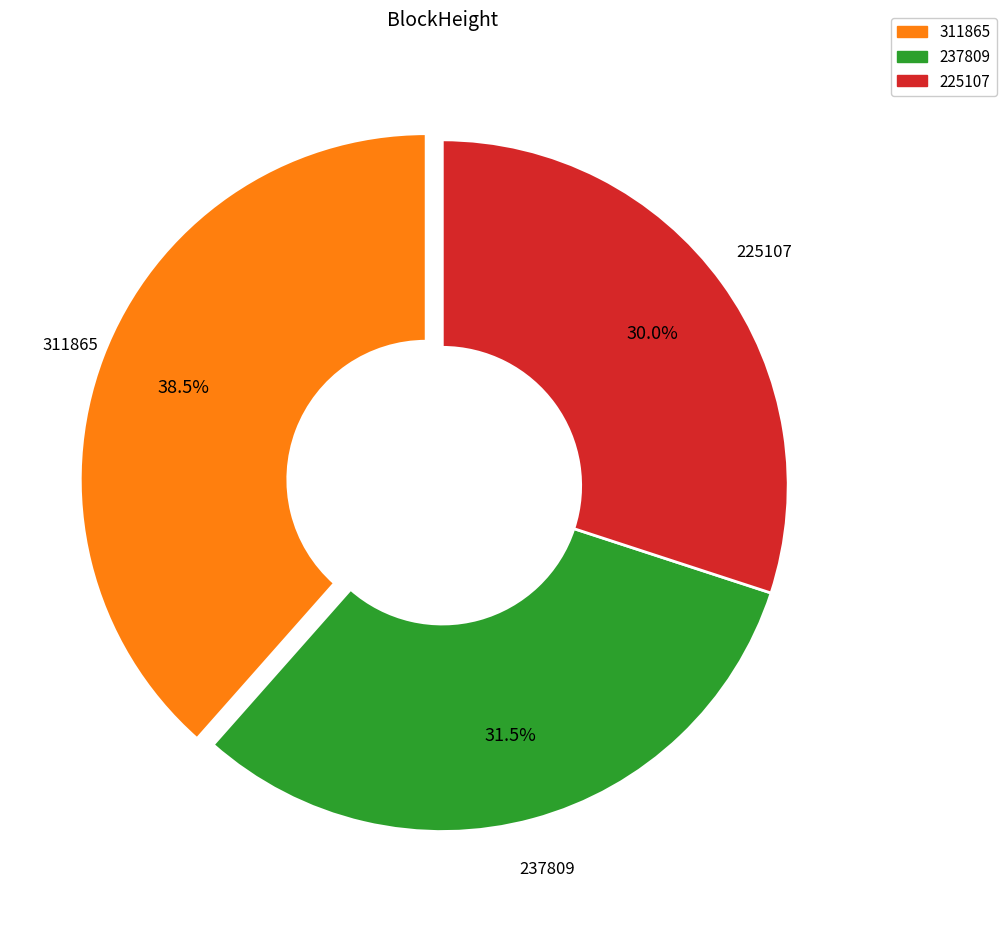

Is there any slice that represents more than half of the pie?

No